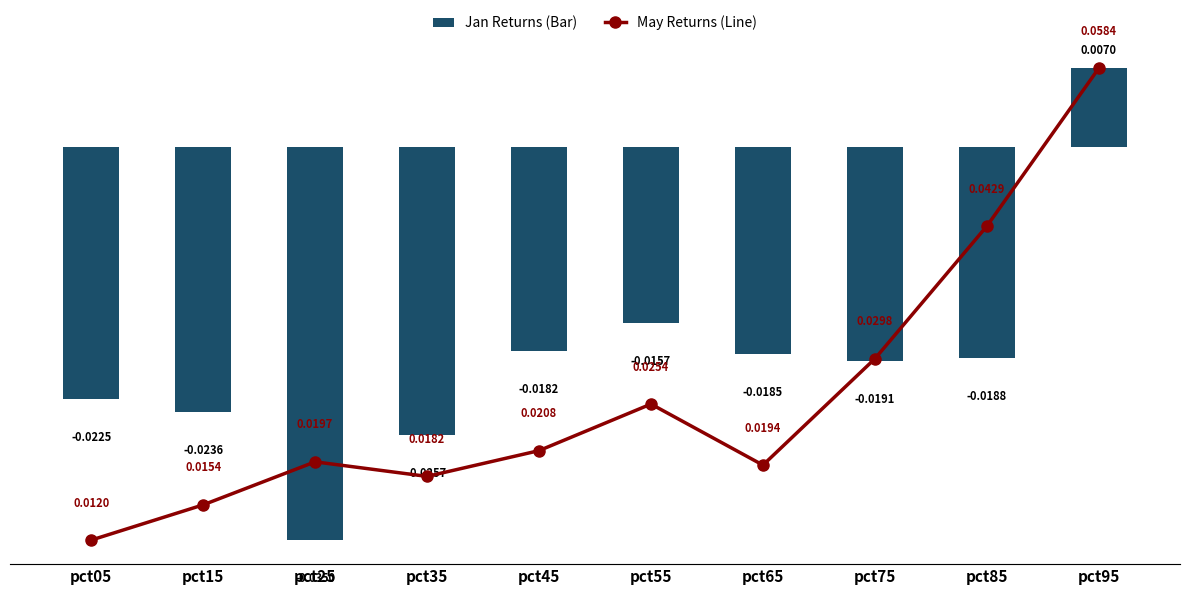

The value of Jan Returns at pct75 is -0.0. True or false?

False